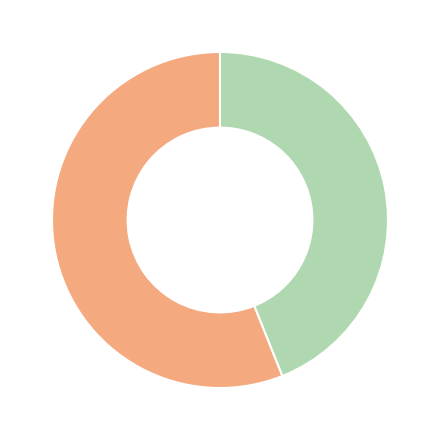

Is there any slice that represents more than half of the pie?

Yes